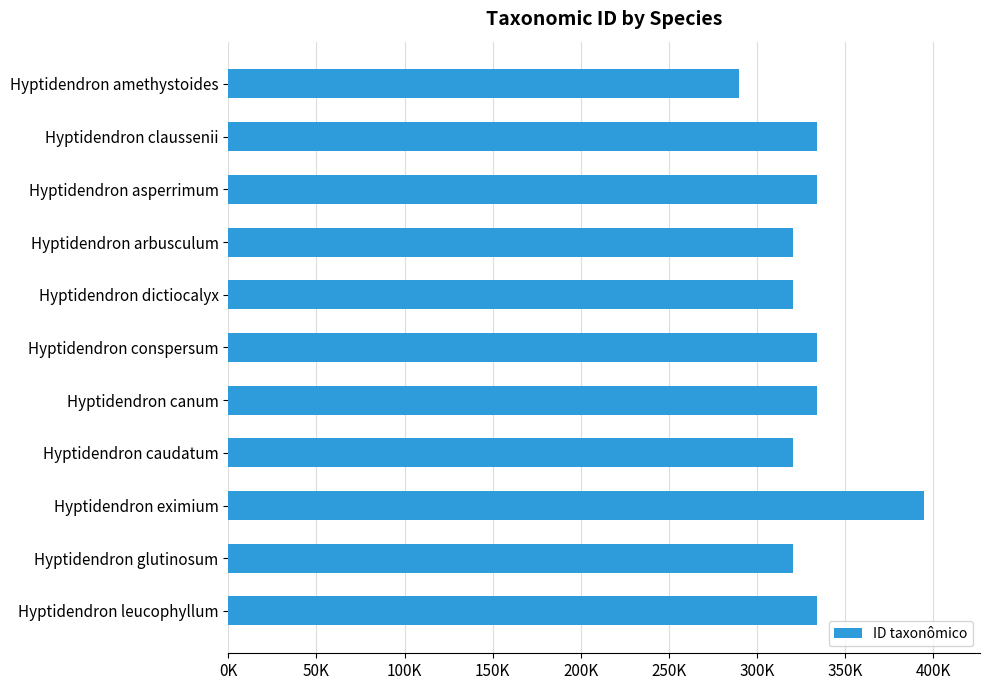

Are the bars horizontal?

Yes